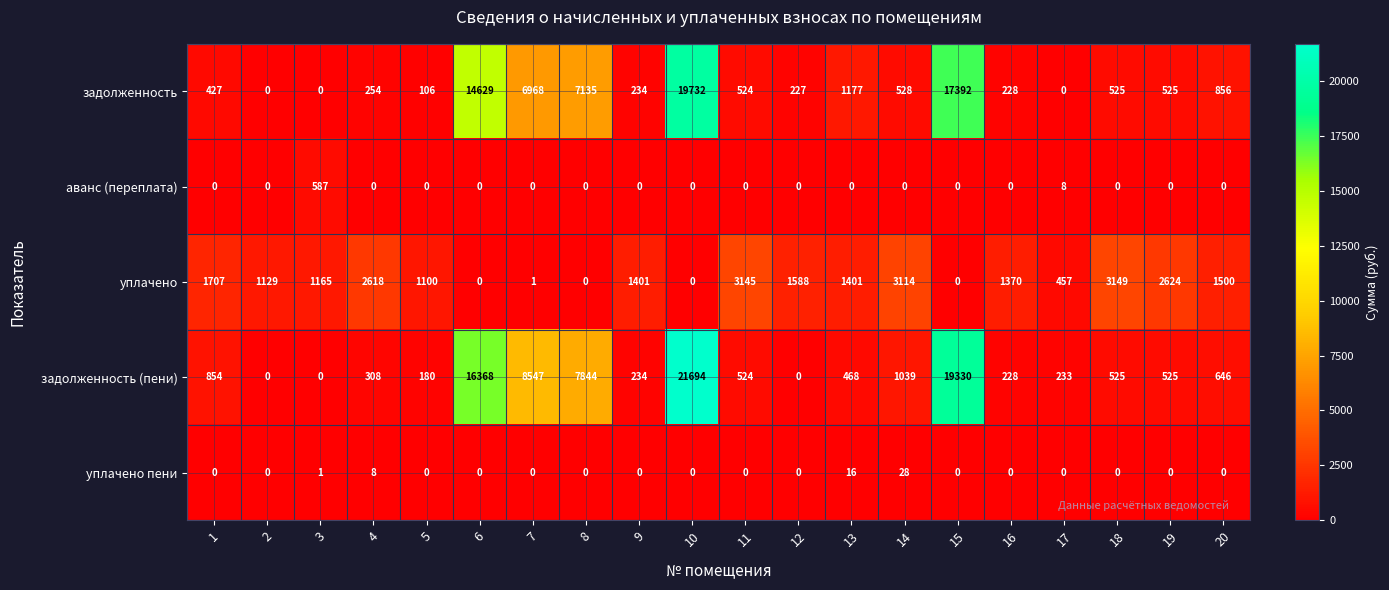

What is the difference between the maximum and minimum values in the уплачено series?

3149